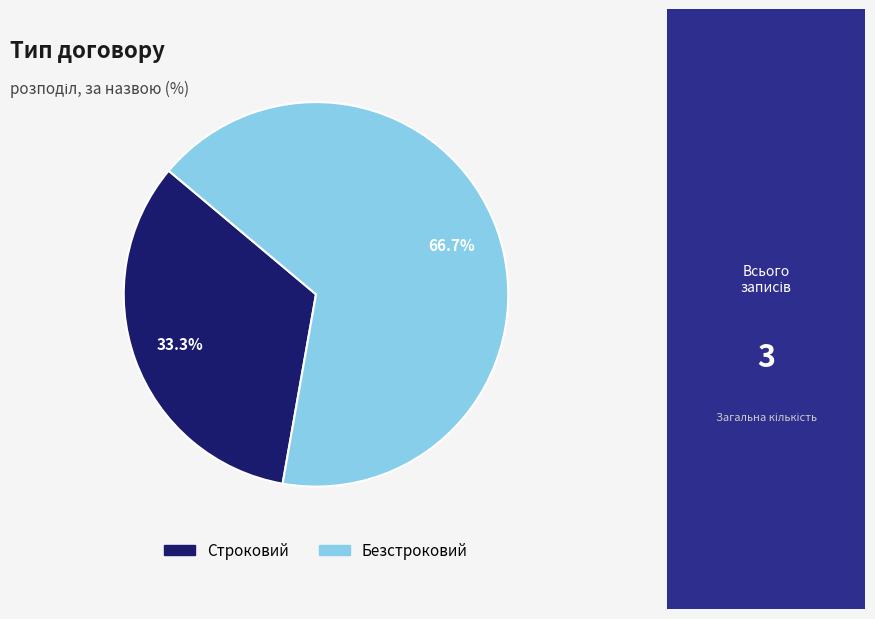

What percentage is the Безстроковий slice, to the nearest percent?

67%